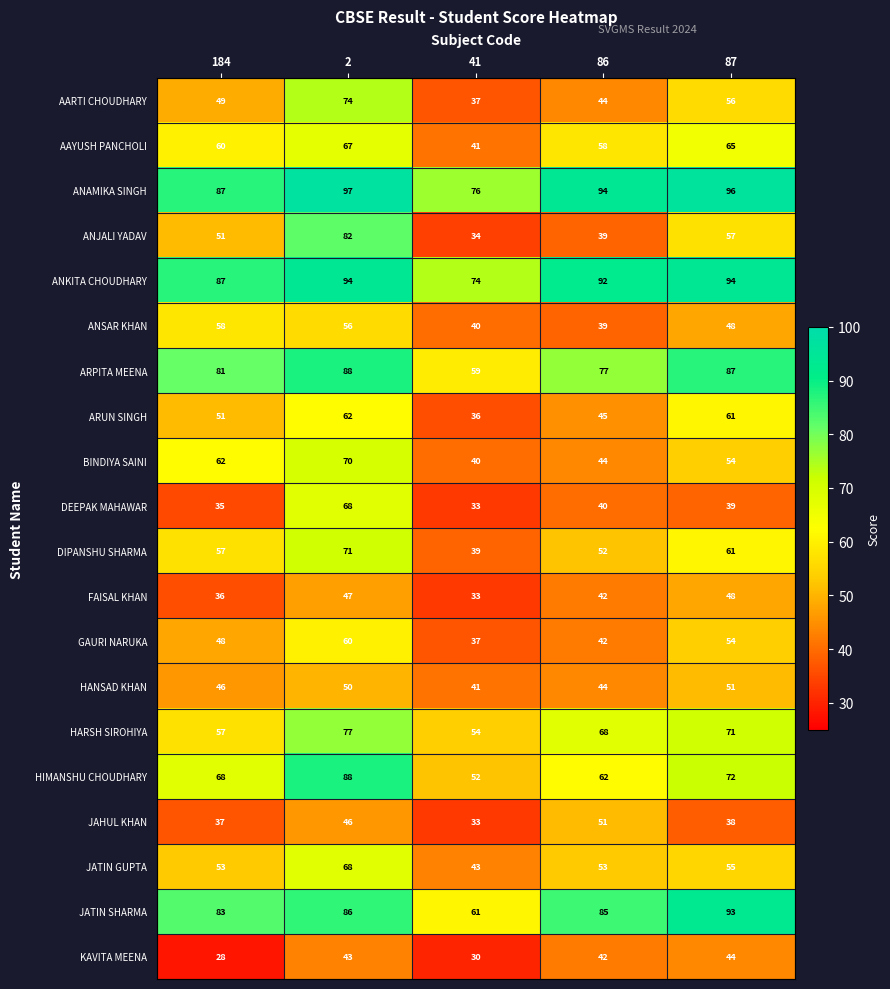

The value of HARSH SIROHIYA at 41 is 14. True or false?

False